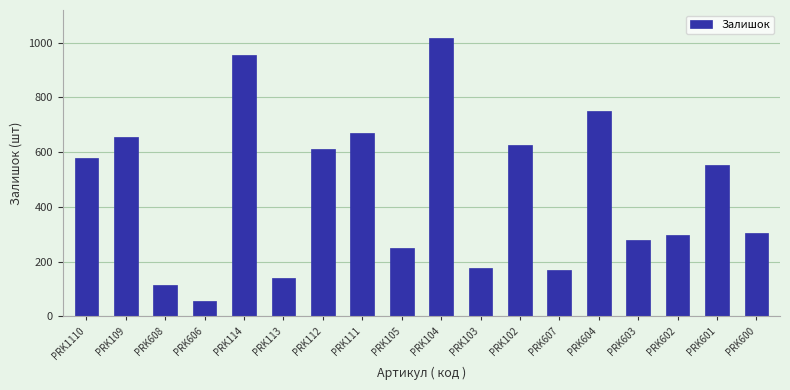

What is the label of the 16th bar from the left?

PRK602